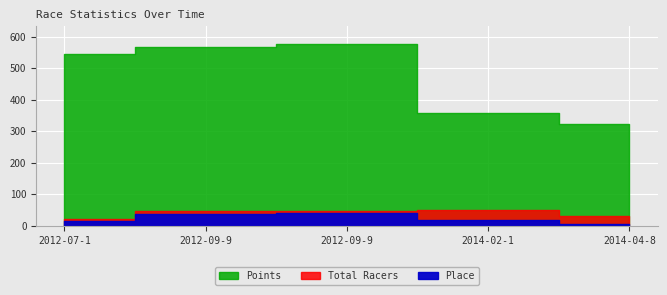

Does the chart display data point markers on the line(s)?

No